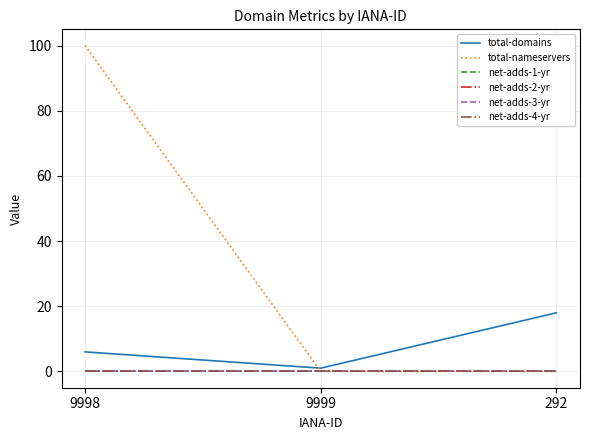

List the labels in order of total-domains value, smallest first.

9999, 9998, 292